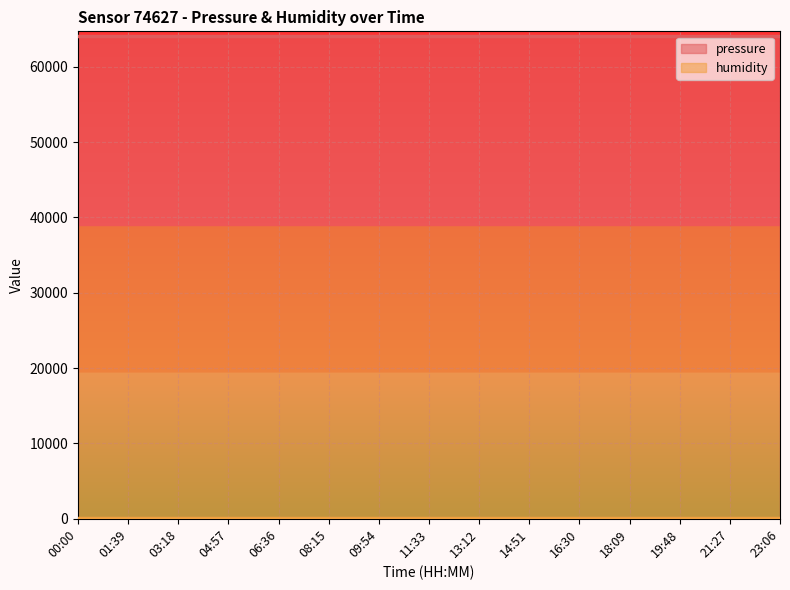

Reading left to right, what are all the values shown in this chart?

pressure: 00:00=64071.5	01:39=64071.5	03:18=64071.5	04:57=64071.5	06:36=64071.5	08:15=64071.5	09:54=64071.5	11:33=64071.5	13:12=64071.5	14:51=64071.5	16:30=64071.5	18:09=64071.5	19:48=64071.5	21:27=64071.5	23:06=64071.5
humidity: 00:00=100.0	01:39=100.0	03:18=100.0	04:57=100.0	06:36=100.0	08:15=100.0	09:54=100.0	11:33=100.0	13:12=100.0	14:51=100.0	16:30=100.0	18:09=100.0	19:48=100.0	21:27=100.0	23:06=100.0